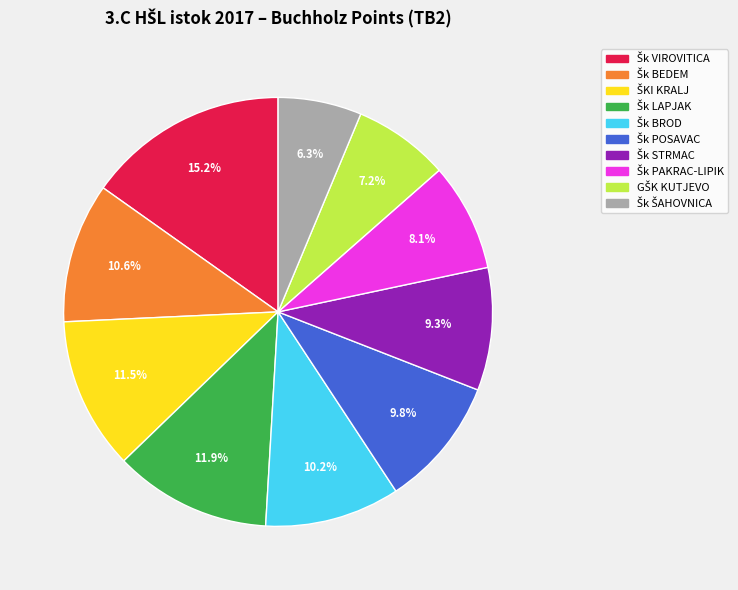

Is there a majority slice in this chart?

No